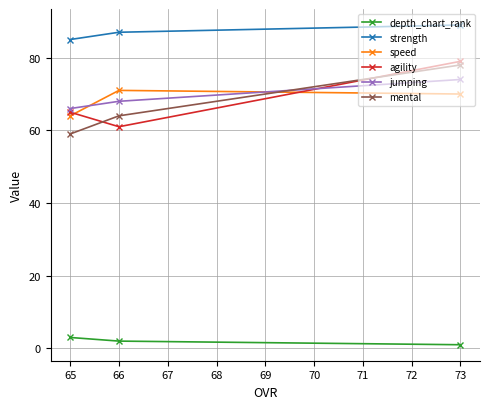

How many categories are shown in the chart?

3